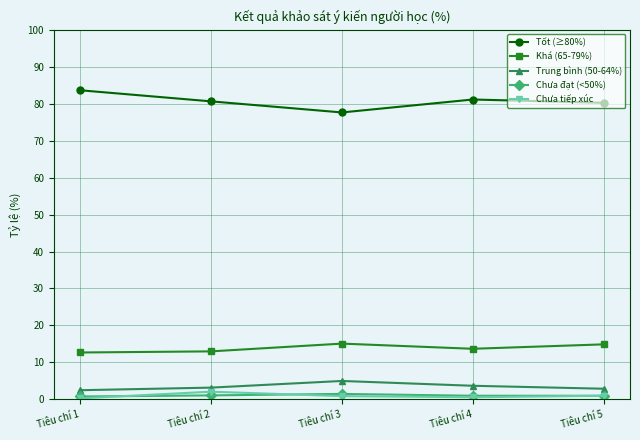

Which category has the highest value in the Trung bình (50-64%) series?

Tiêu chí 3